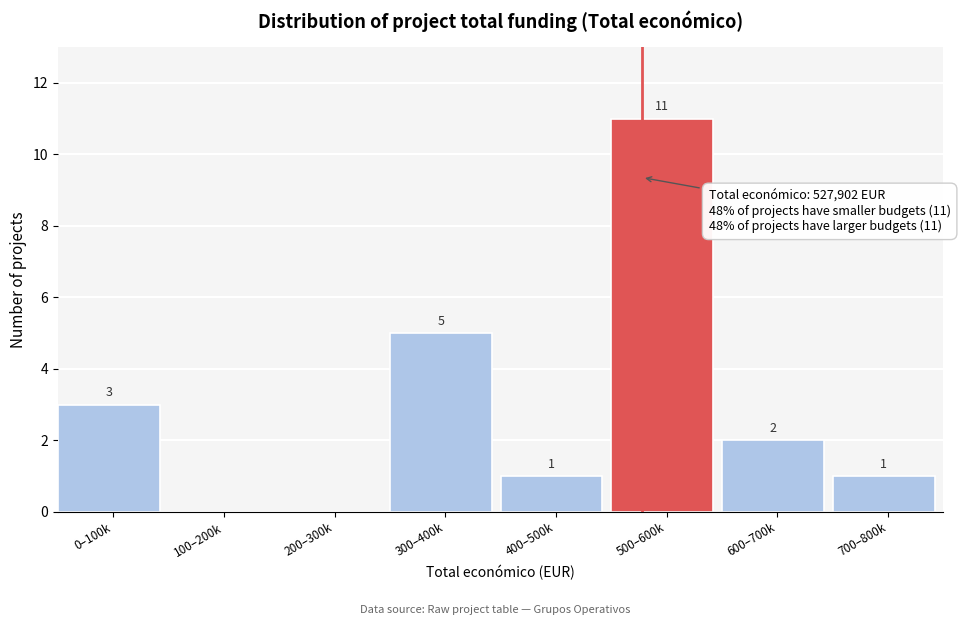

Reading left to right, extract all data points from this chart.

0–100k=3	100–200k=0	200–300k=0	300–400k=5	400–500k=1	500–600k=11	600–700k=2	700–800k=1